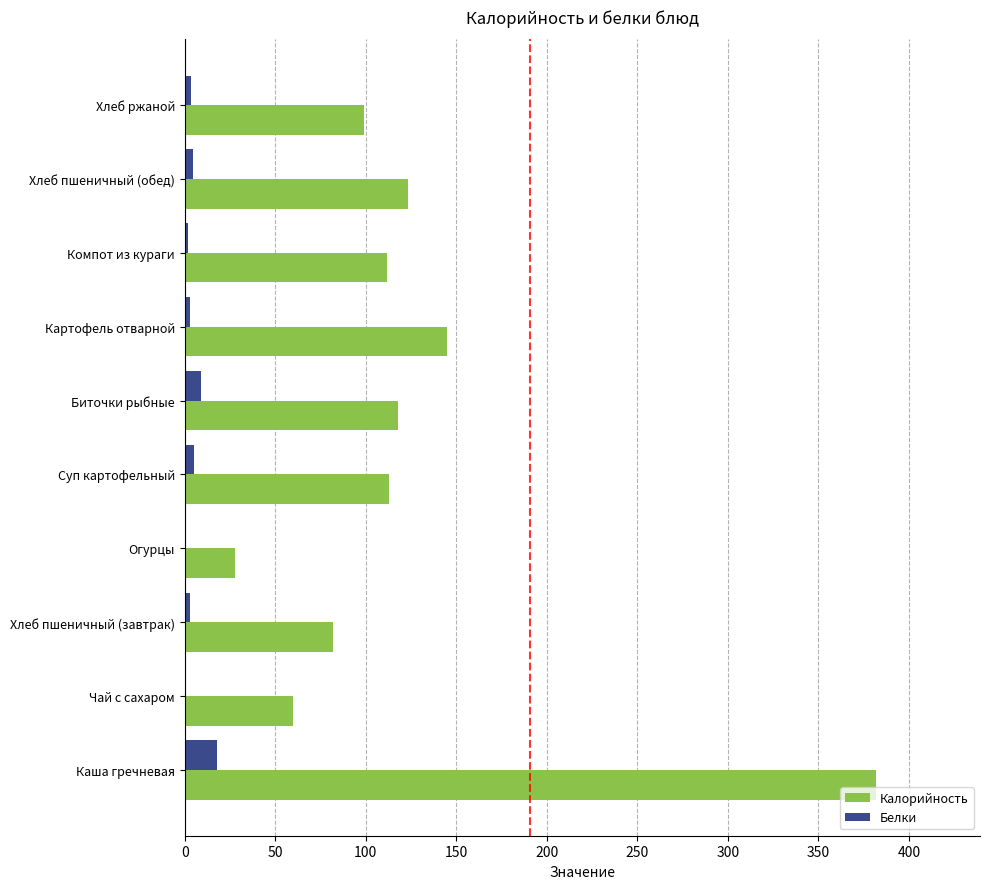

Which series has the largest total across all categories?

Калорийность